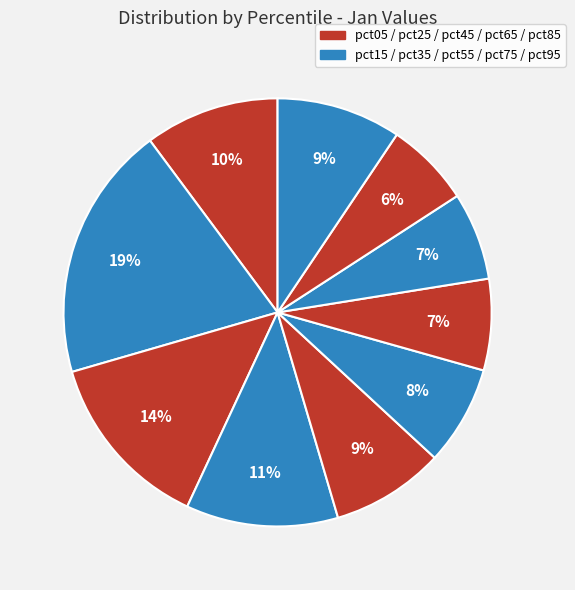

How many segments does this pie chart have?

10